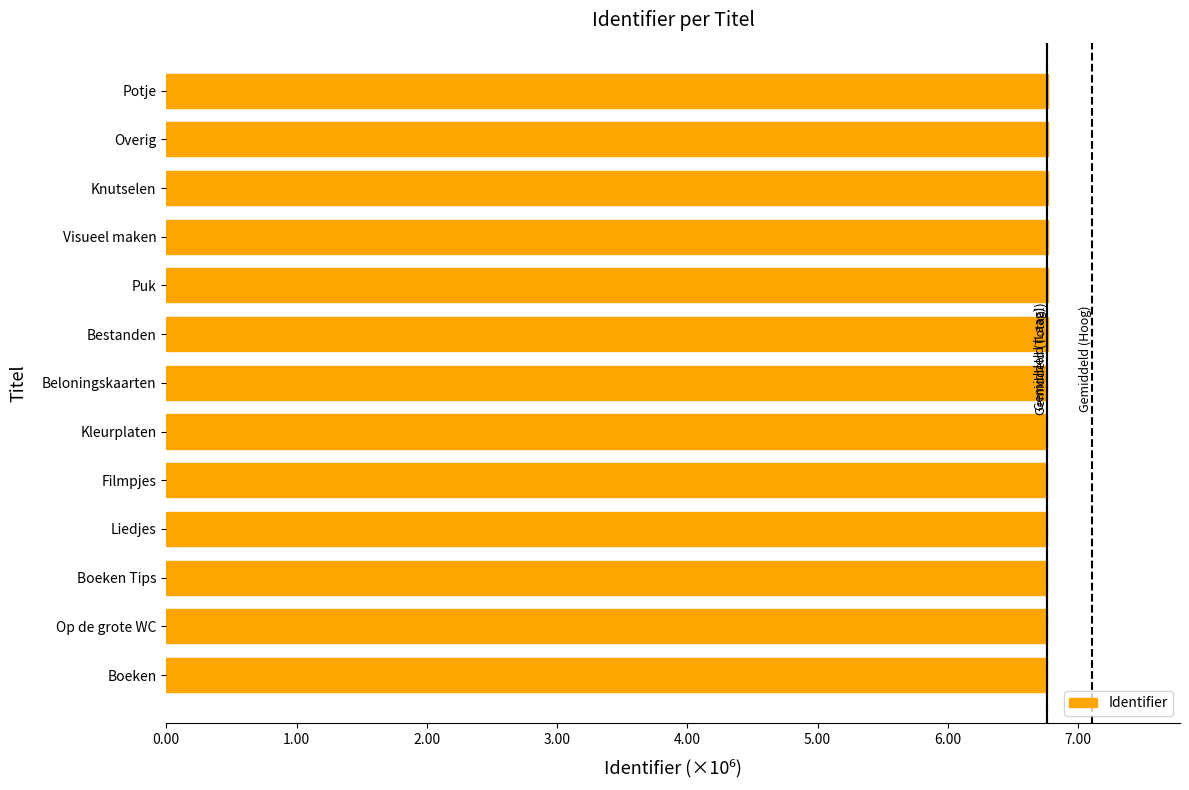

What is the average value?

6.8